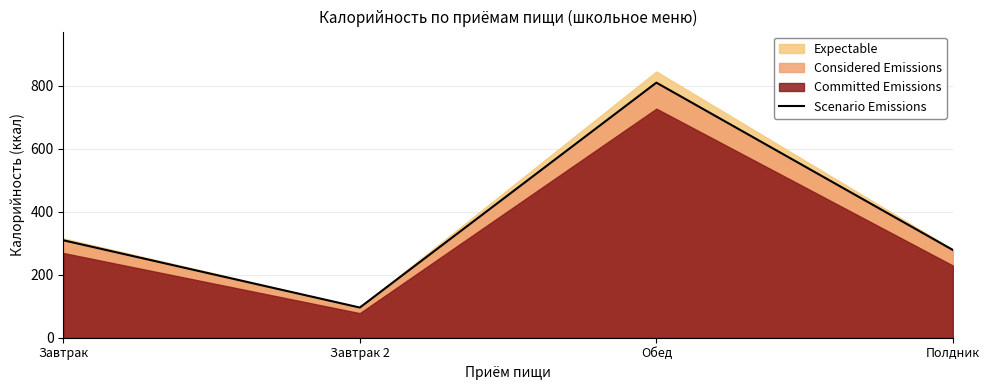

List the labels in order of value, smallest first.

Завтрак 2, Полдник, Завтрак, Обед